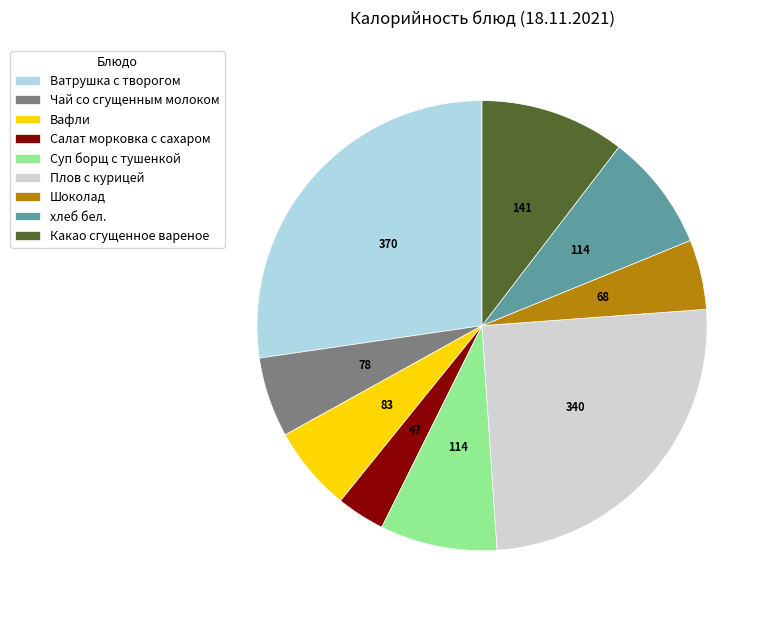

What is the smallest slice in the pie chart?

Салат морковка с сахаром